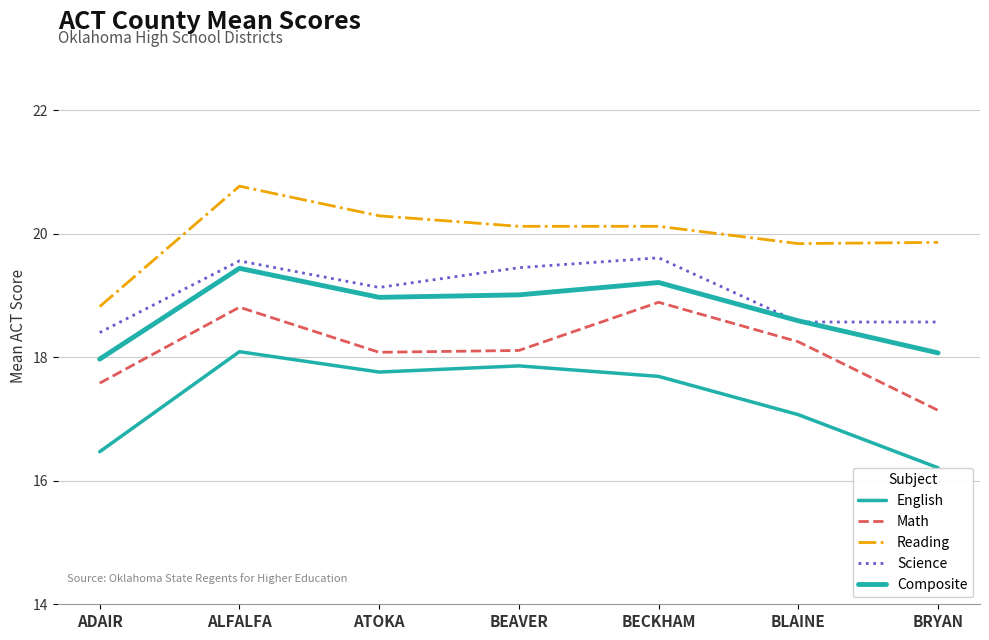

True or false: English and Science cross at least once.

False